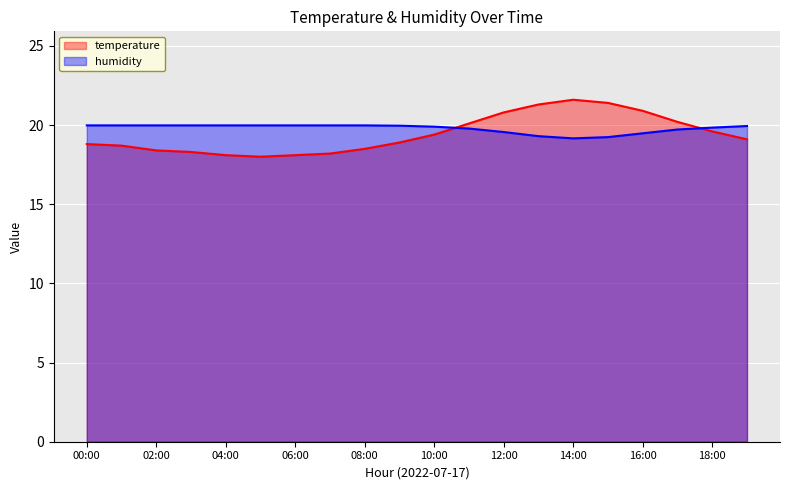

What value does the humidity series have at 04:00?

20.0